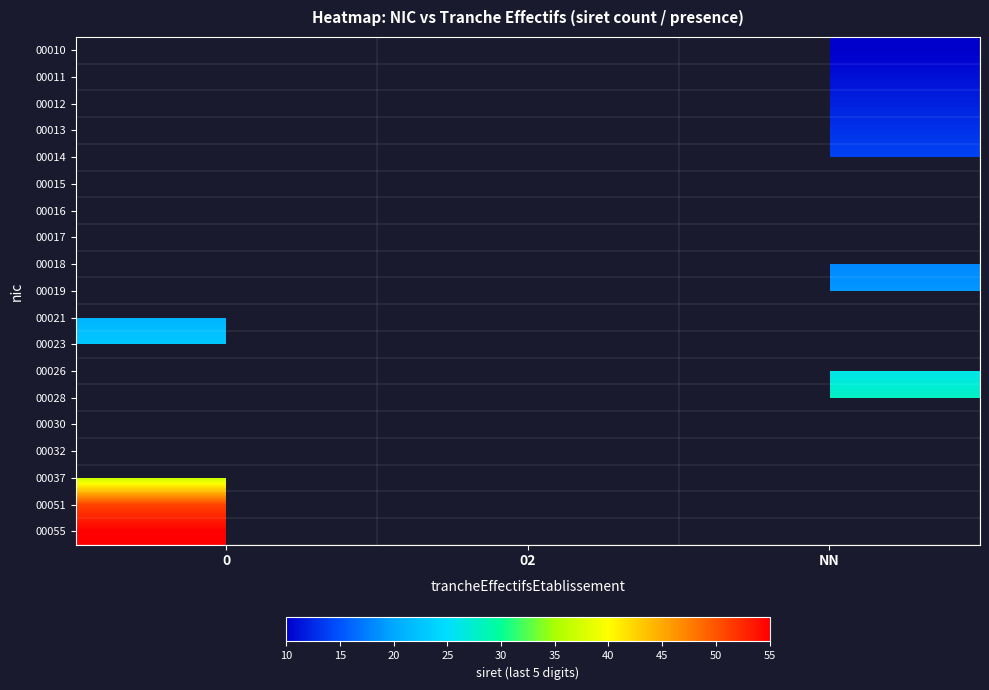

List the series in order of their overall mean, lowest first.

00010, 00011, 00012, 00013, 00014, 00015, 00016, 00017, 00018, 00019, 00021, 00023, 00026, 00028, 00030, 00032, 00037, 00051, 00055